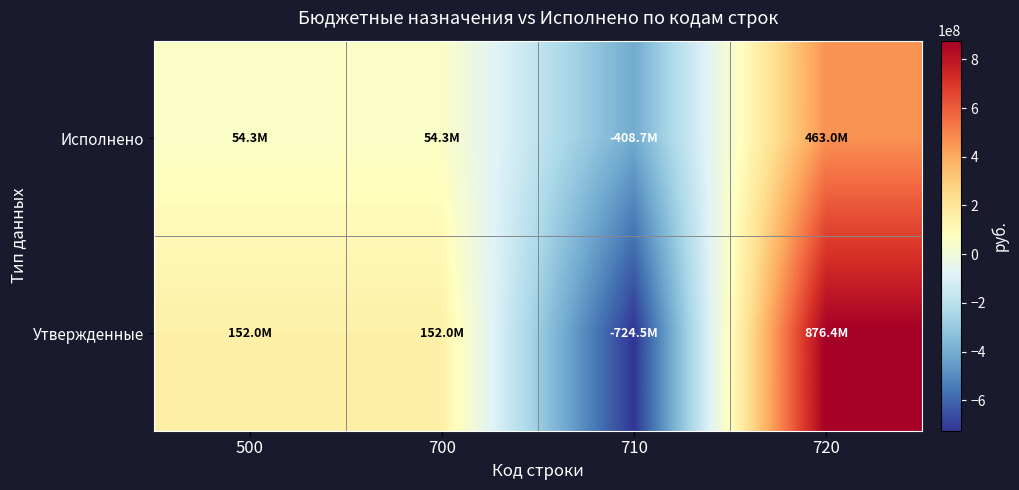

What is the spread (max minus min) of values at 700?

97707045.3